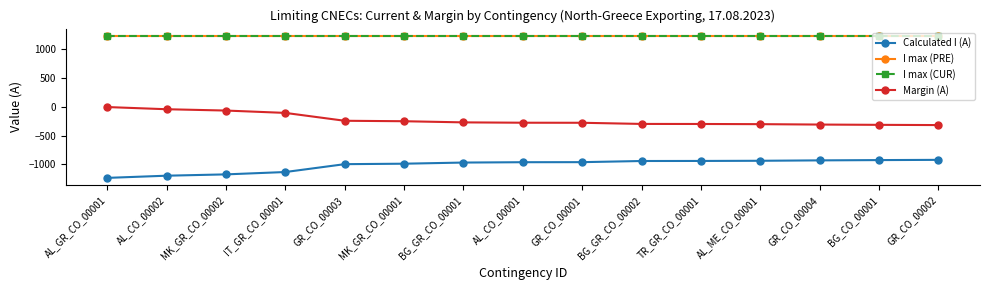

What is the approximate value of Margin (A) at BG_GR_CO_00002, to the nearest 5?

-295